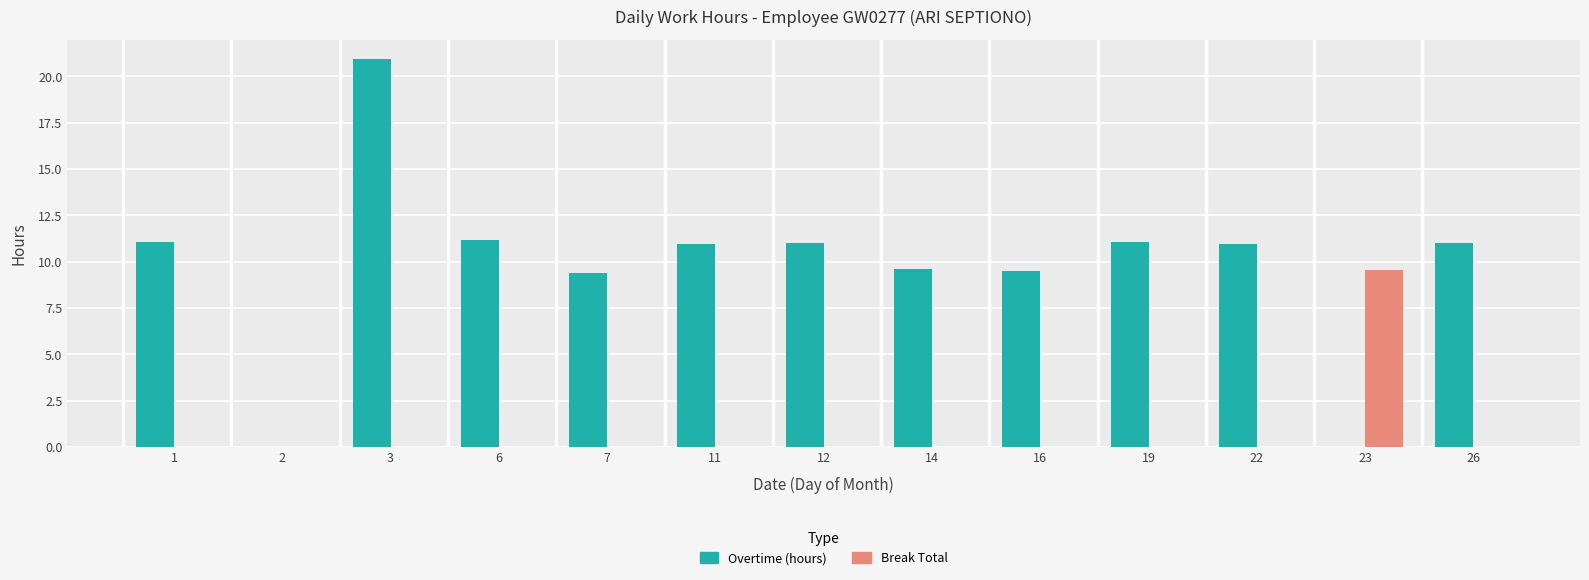

Are the bars grouped side by side (vs. stacked)?

Yes